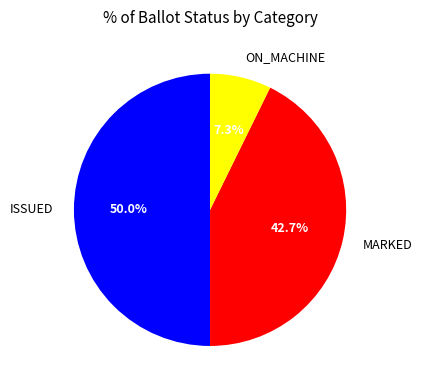

Does ON_MACHINE represent more than half of the total?

No